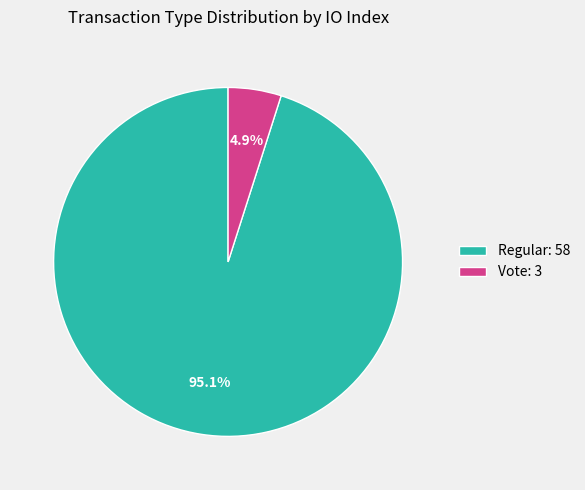

To the nearest percent, what percentage of the pie is Regular?

95%